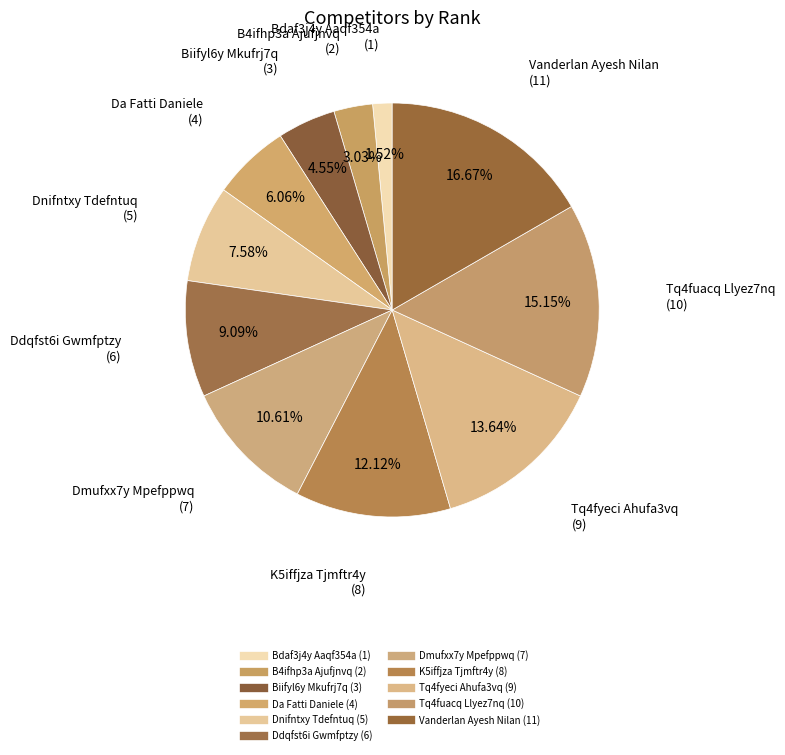

True or false: Tq4fuacq Llyez7nq accounts for 21% of the total.

False